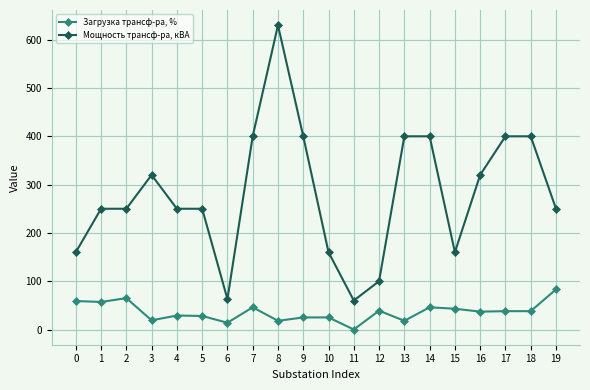

What is the greatest value displayed?

630